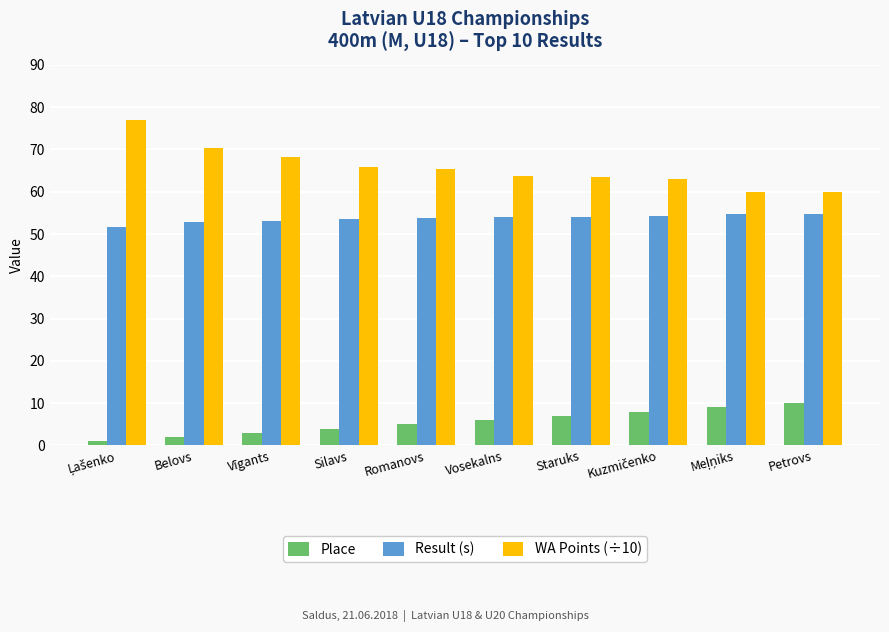

What is the maximum value shown in the chart?

76.9